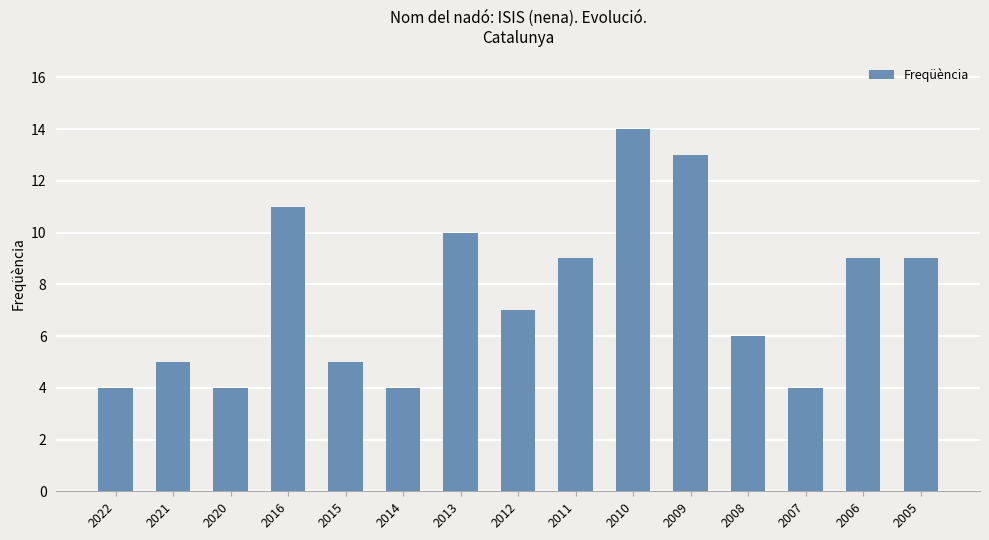

The value at 2012 is 13. True or false?

False